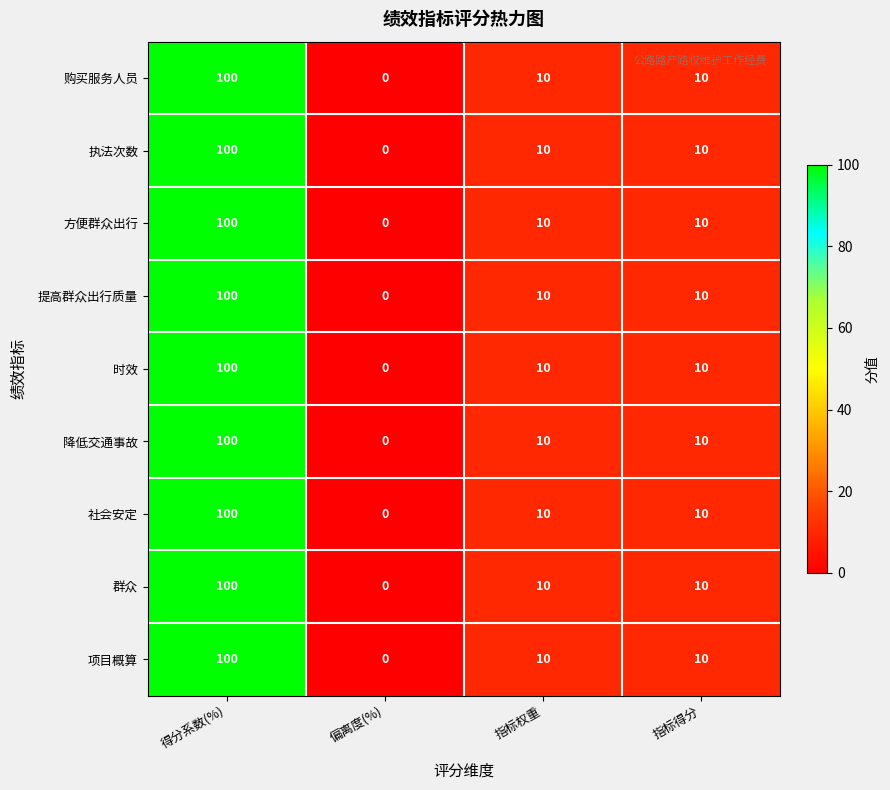

What is the total value across all series at 得分系数(%)?

900